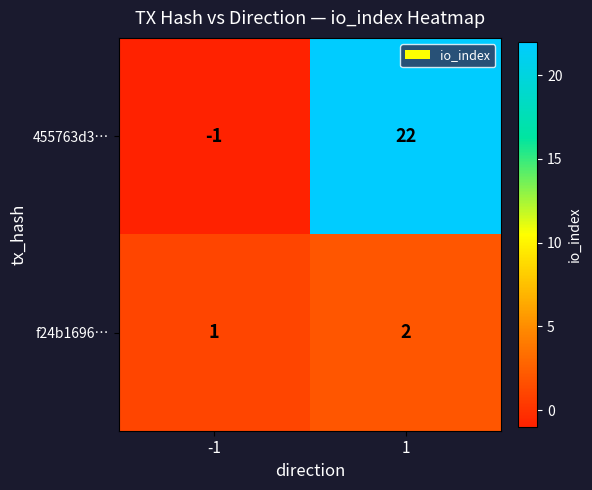

List the series in order of their peak value, highest first.

455763d3…, f24b1696…